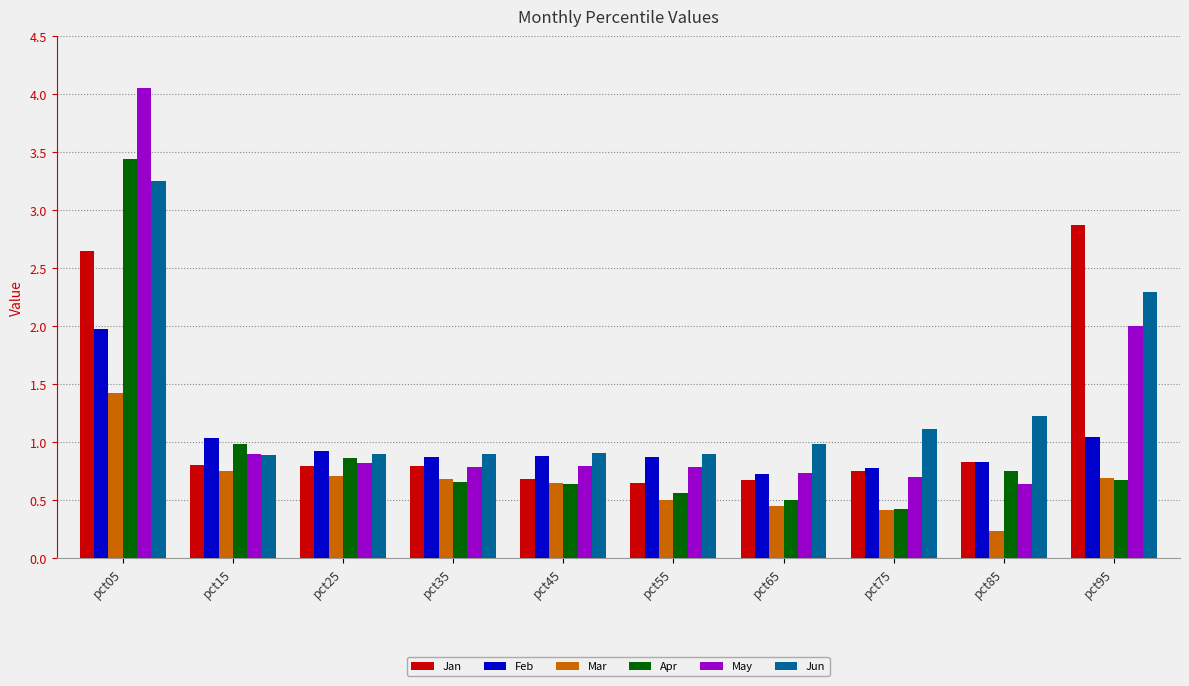

List the series in order of their peak value, lowest first.

Mar, Feb, Jan, Jun, Apr, May